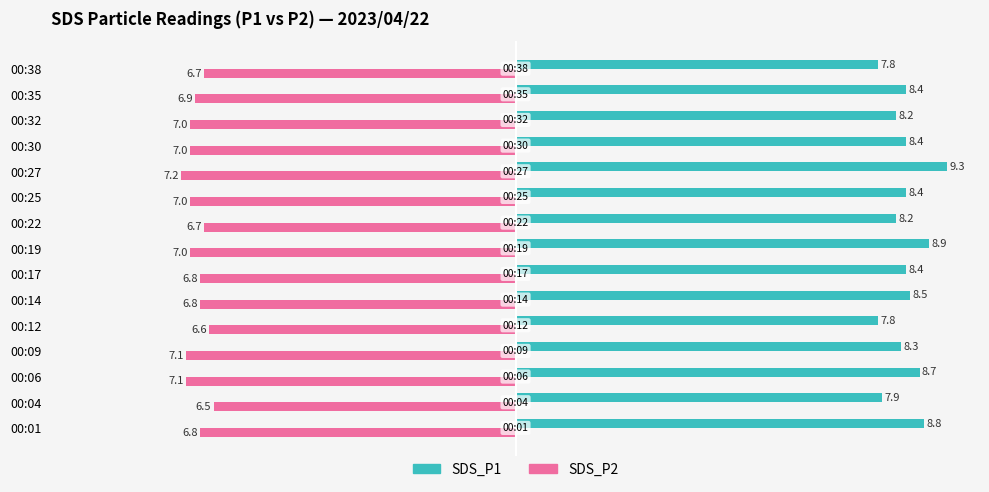

Which label corresponds to the smallest value in the chart?

00:27